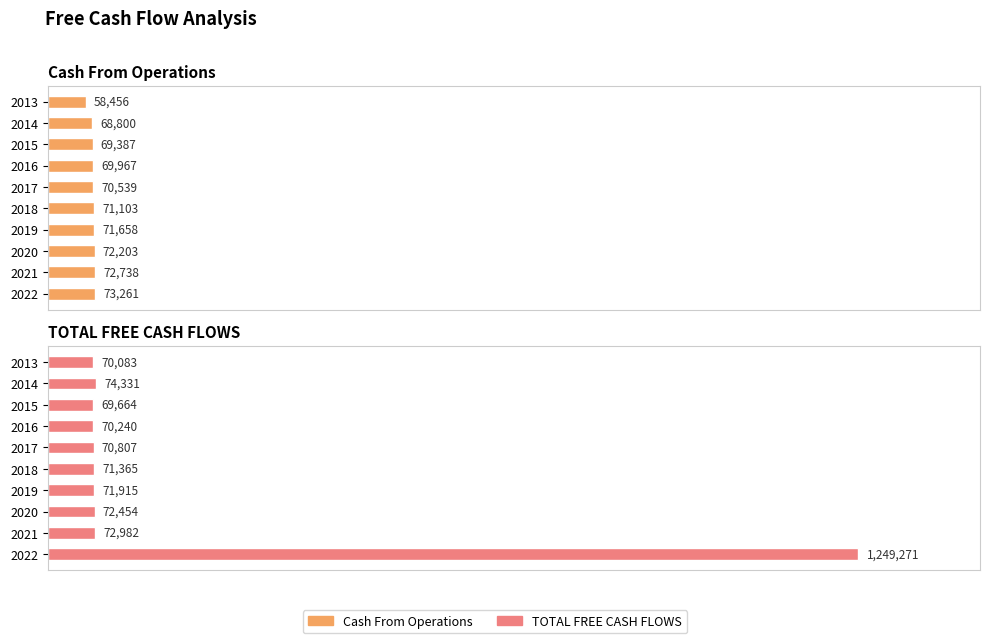

Which series has the widest spread of values?

TOTAL FREE CASH FLOWS